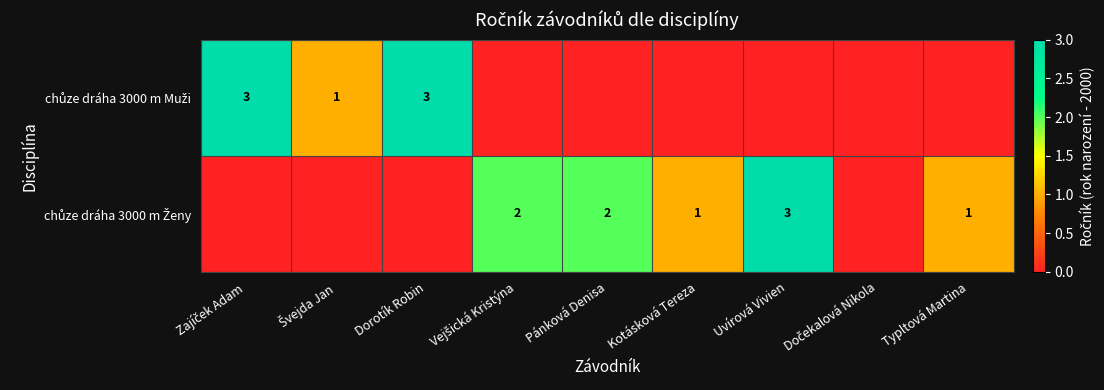

Rank the categories by chůze dráha 3000 m Ženy value from lowest to highest.

Zajíček Adam, Švejda Jan, Dorotík Robin, Dočekalová Nikola, Kotásková Tereza, Typltová Martina, Vejšická Kristýna, Pánková Denisa, Uvírová Vivien